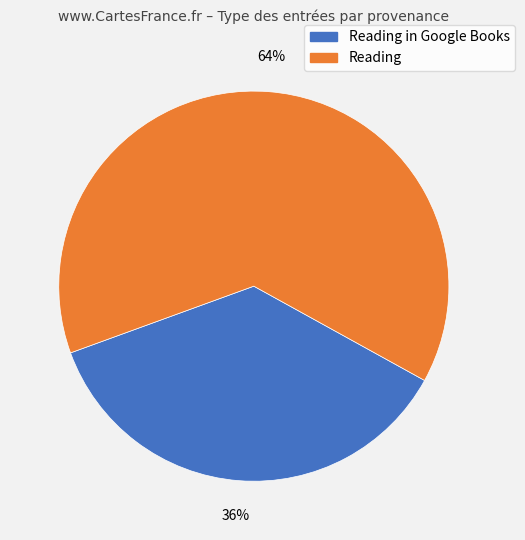

To the nearest percent, what is the average slice percentage?

50%